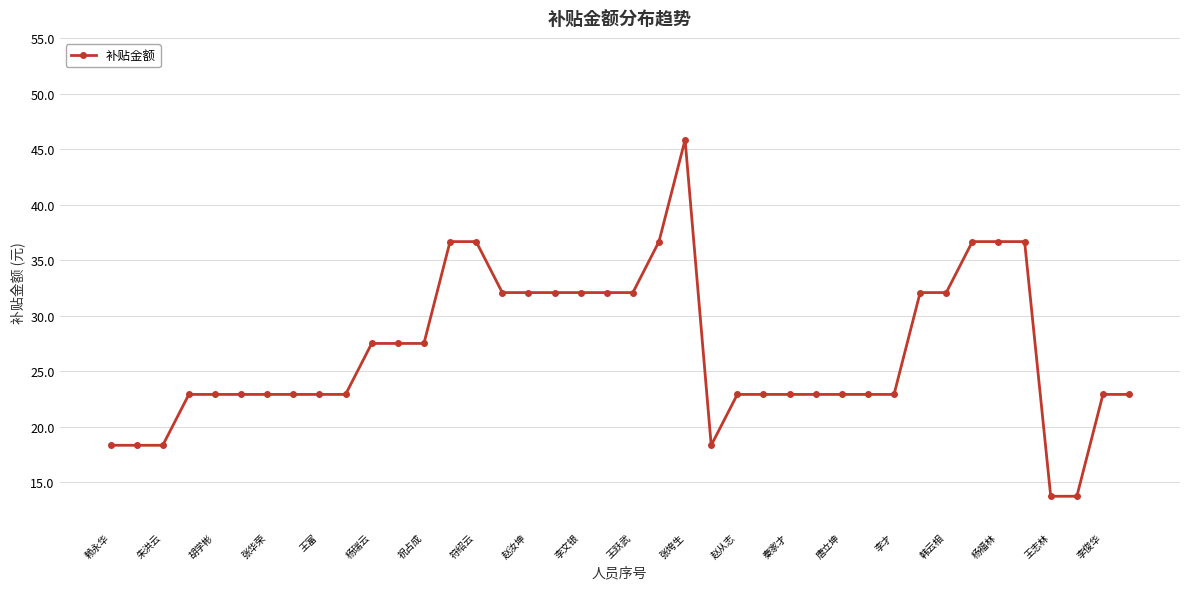

What is the greatest value displayed?

45.9